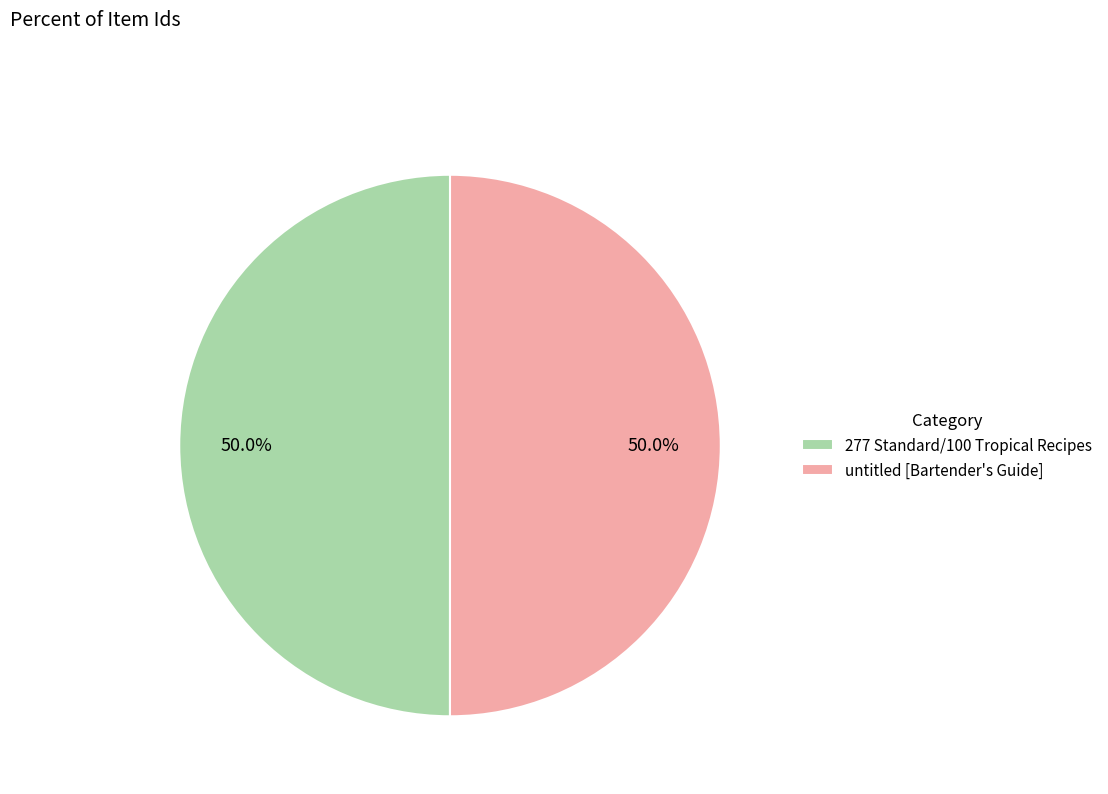

How much of the chart is everything except untitled [Bartender's Guide]?

50.0%